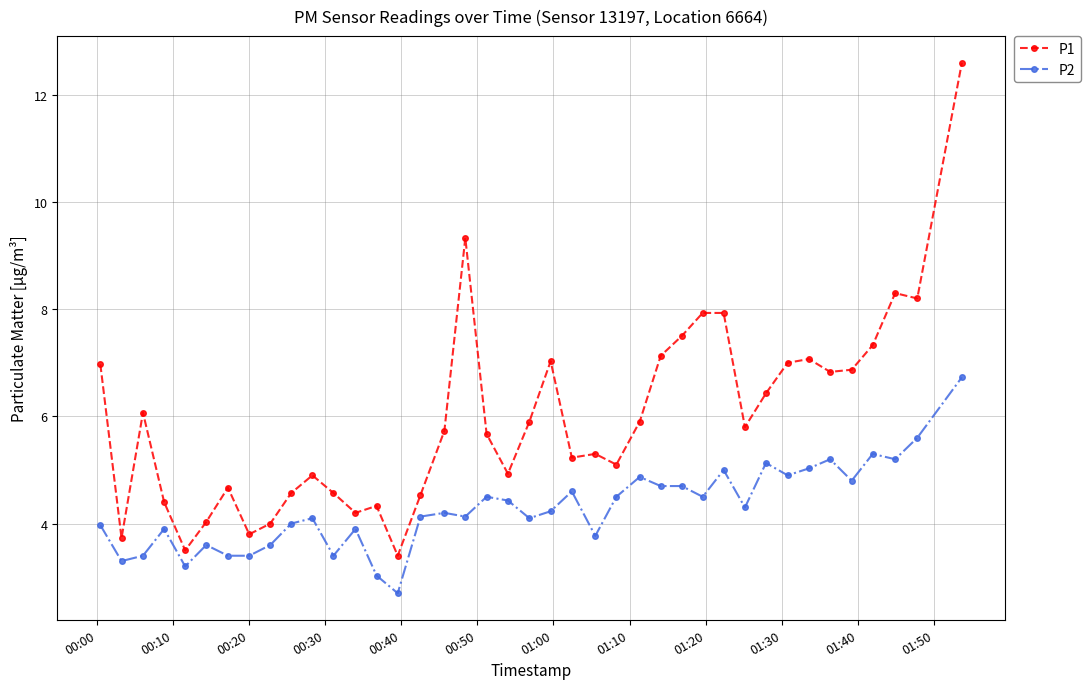

What is the difference between the maximum and minimum values in the P1 series?

9.2